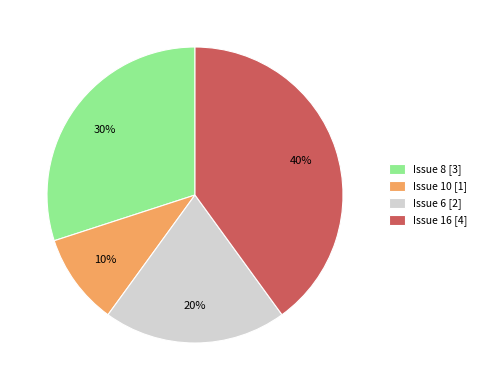

What percentage is the Issue 16 [4] slice, to the nearest percent?

40%